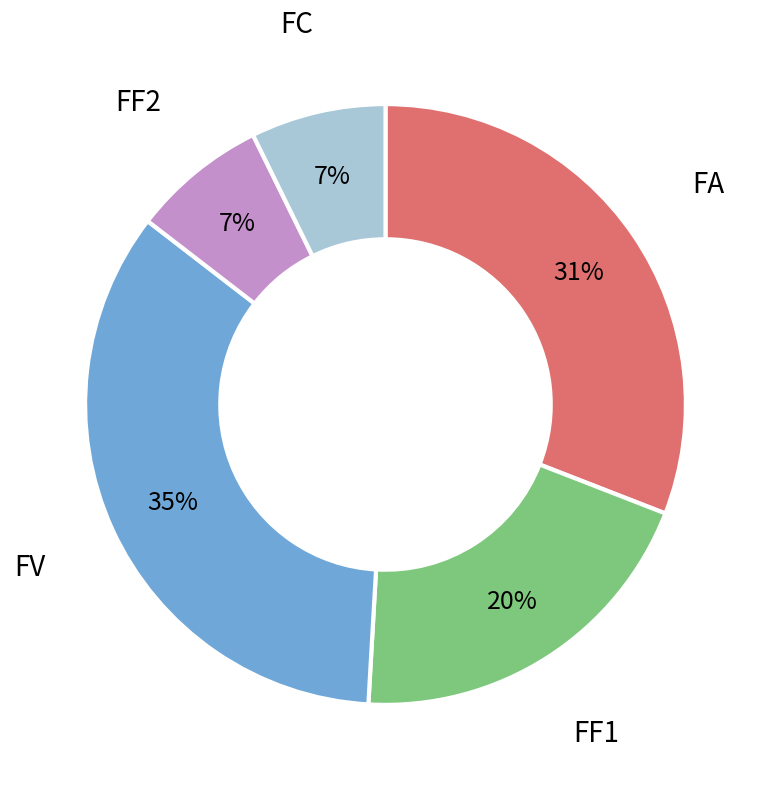

Is there any slice that represents more than half of the pie?

No